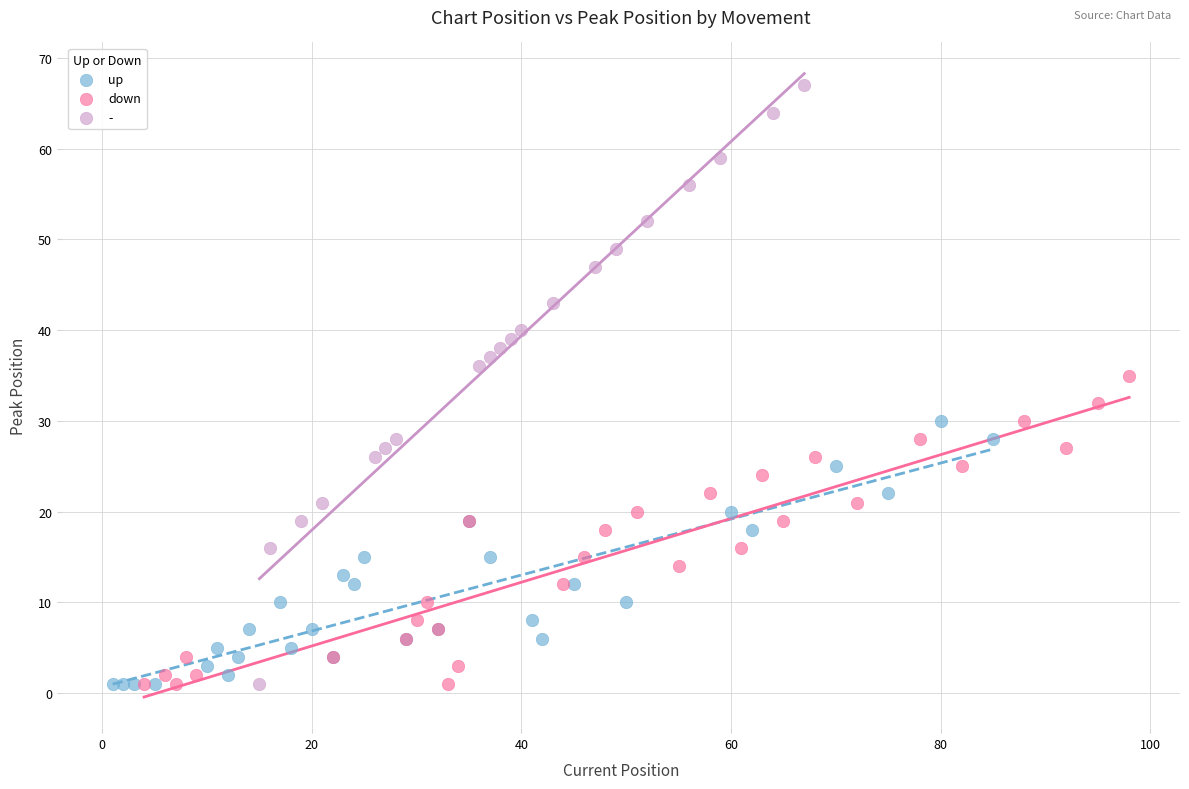

Which series reaches the maximum Y coordinate?

-